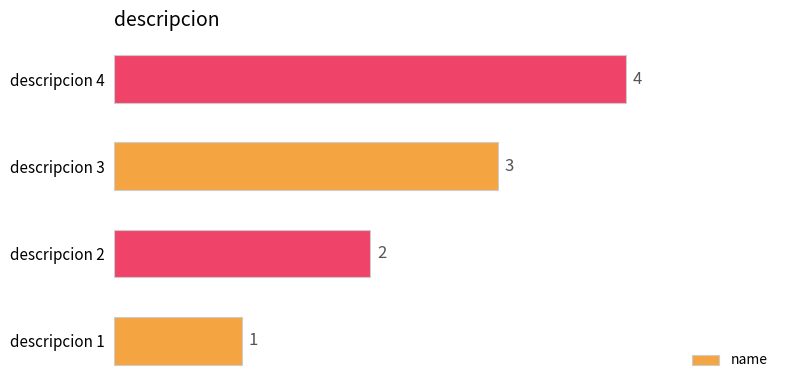

Rank the categories by value from lowest to highest.

descripcion 1, descripcion 2, descripcion 3, descripcion 4